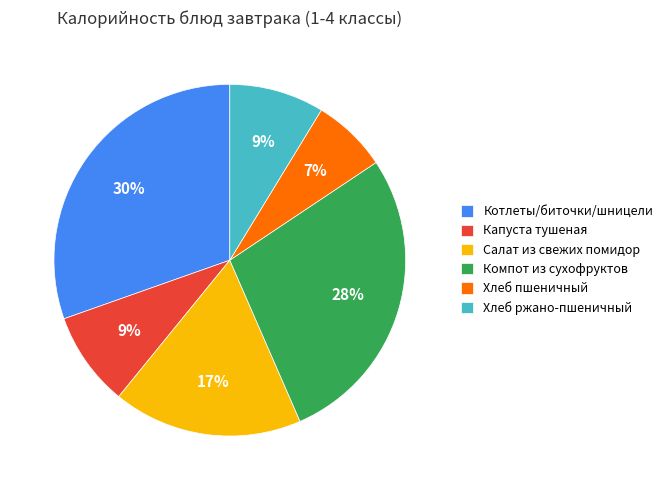

How many slices are in this pie chart?

6